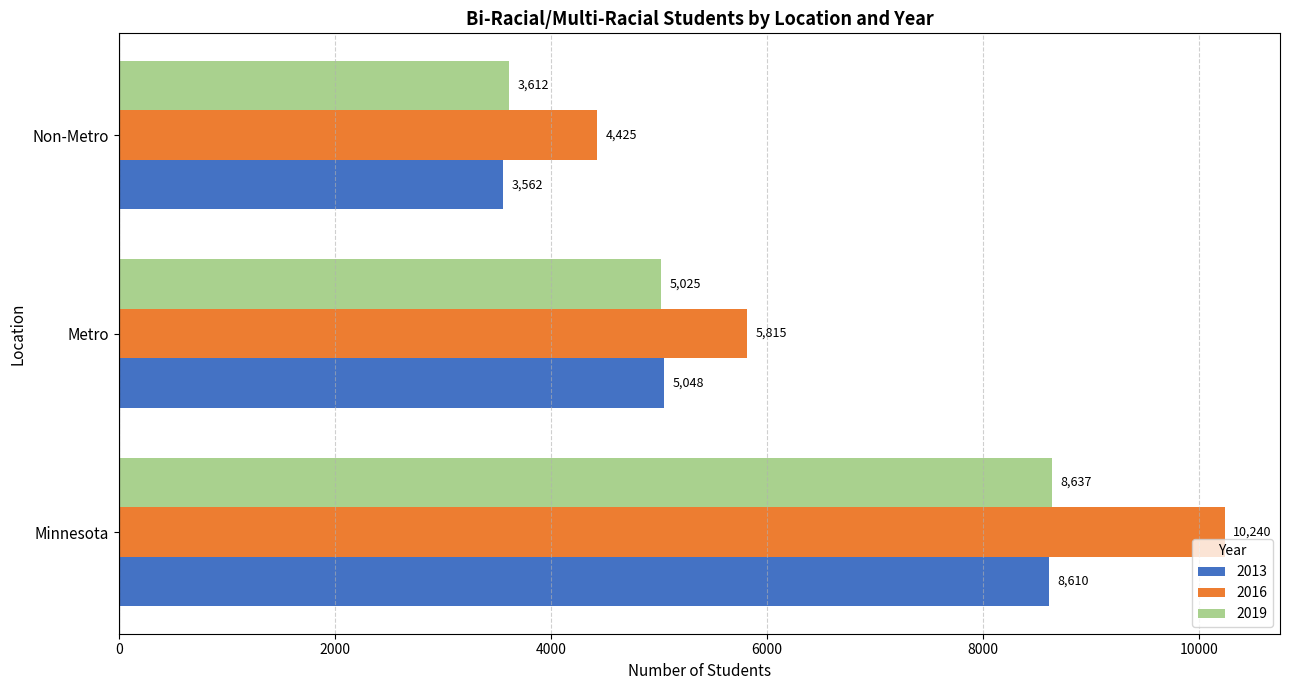

True or false: 2016 has a value of 6062 at Non-Metro.

False